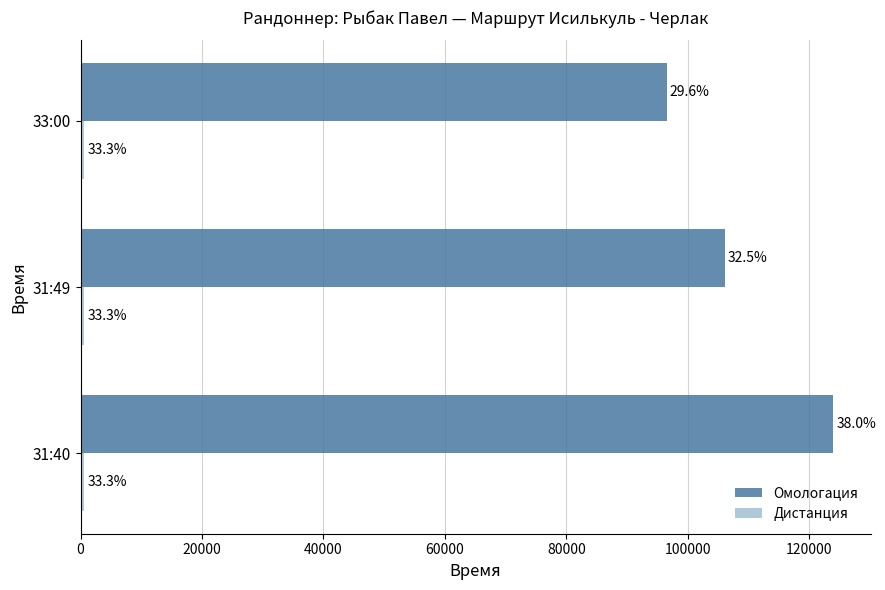

What are all the series names shown in the legend?

Омологация, Дистанция